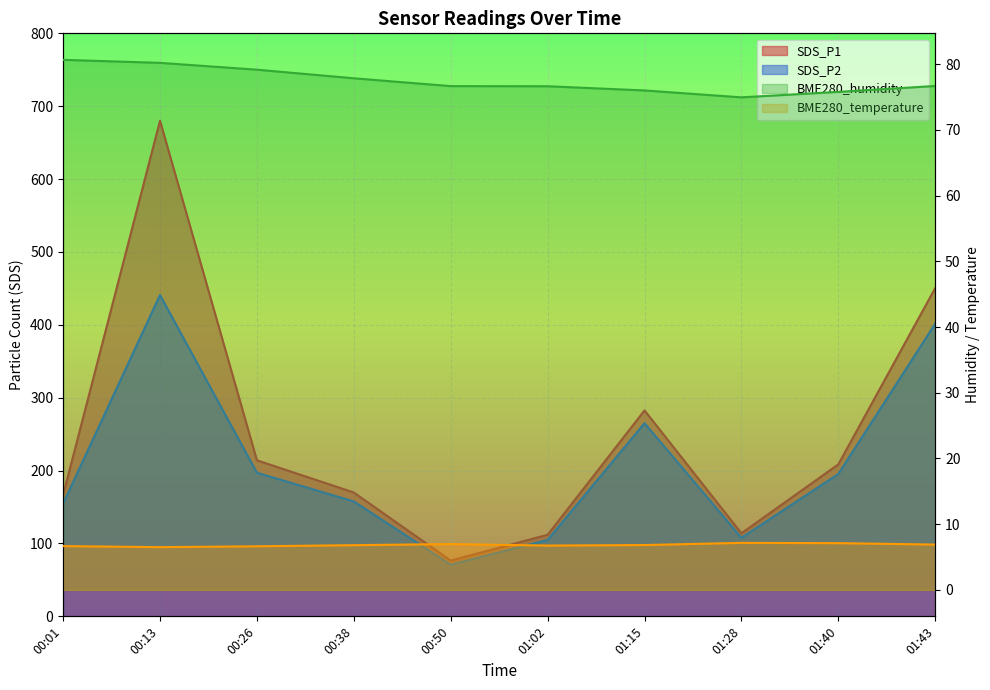

The value of BME280_humidity at 00:26 is 47.2. True or false?

False